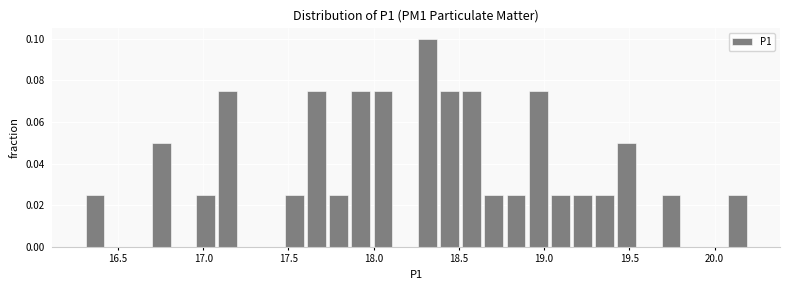

Around what value on the x-axis is the tallest bar? Give the approximate position of its centre, as read against the axis.

18.30